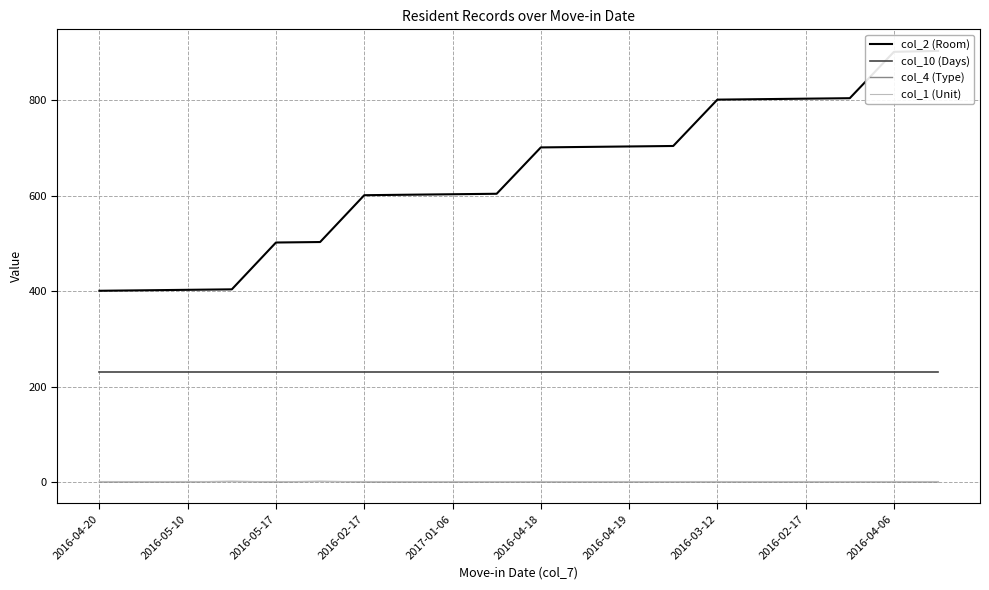

Rank the series by their maximum value, from highest to lowest.

col_2 (Room), col_10 (Days), col_4 (Type), col_1 (Unit)